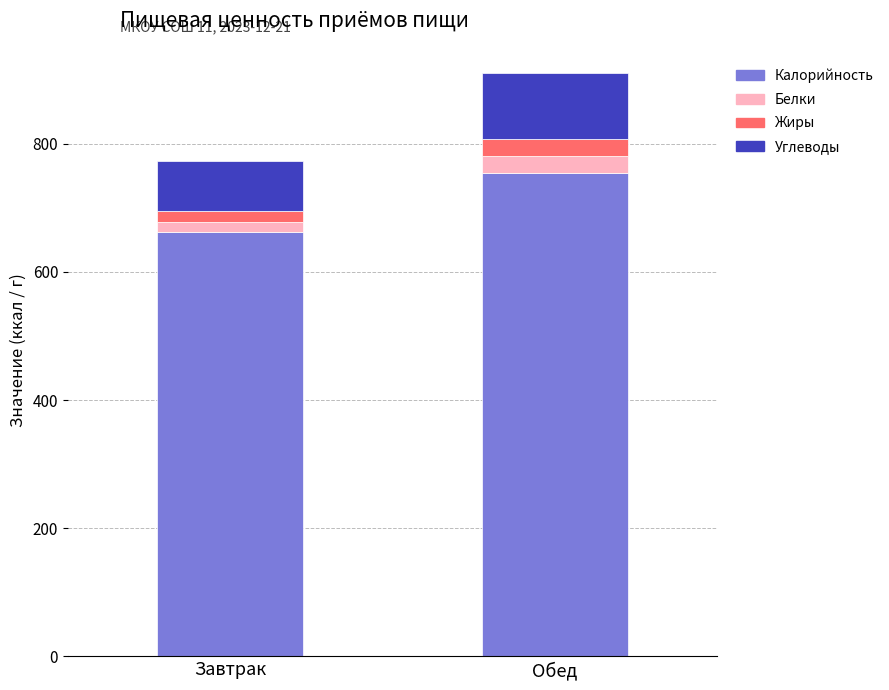

What are all the series names shown in the legend?

Калорийность, Белки, Жиры, Углеводы